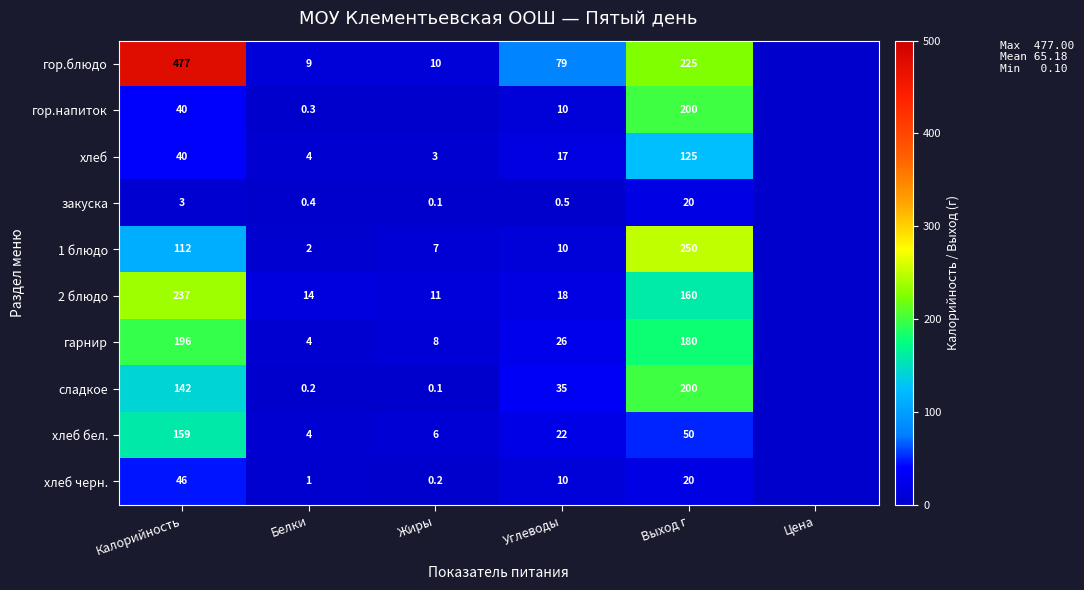

The value of хлеб бел. at Белки is 1.3. True or false?

False